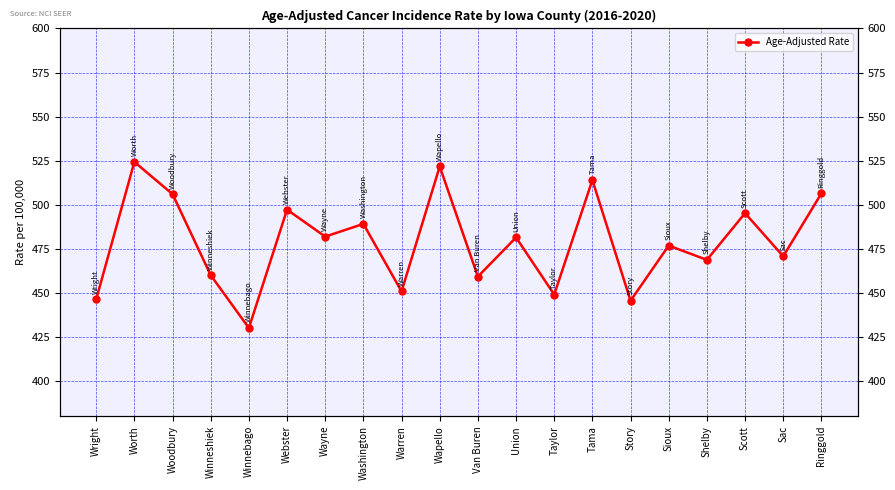

What is the change in value from Worth to Webster?

-27.1